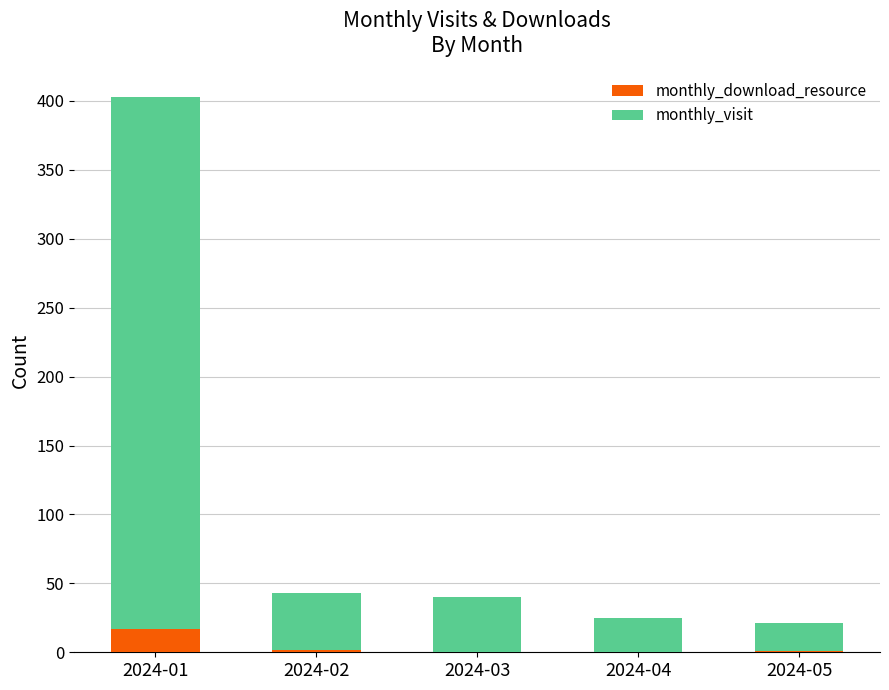

Are the bars grouped side by side (vs. stacked)?

No